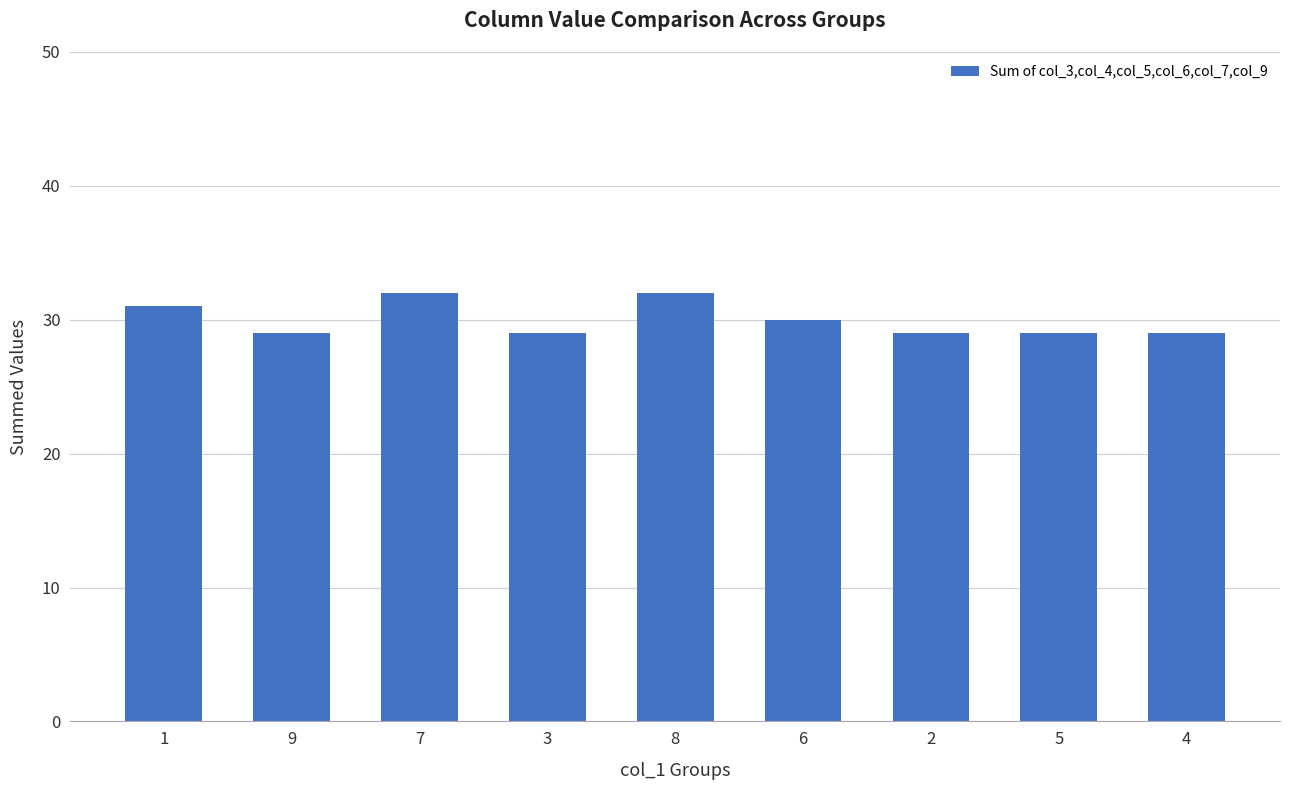

What is the label of the 1st bar from the left?

1